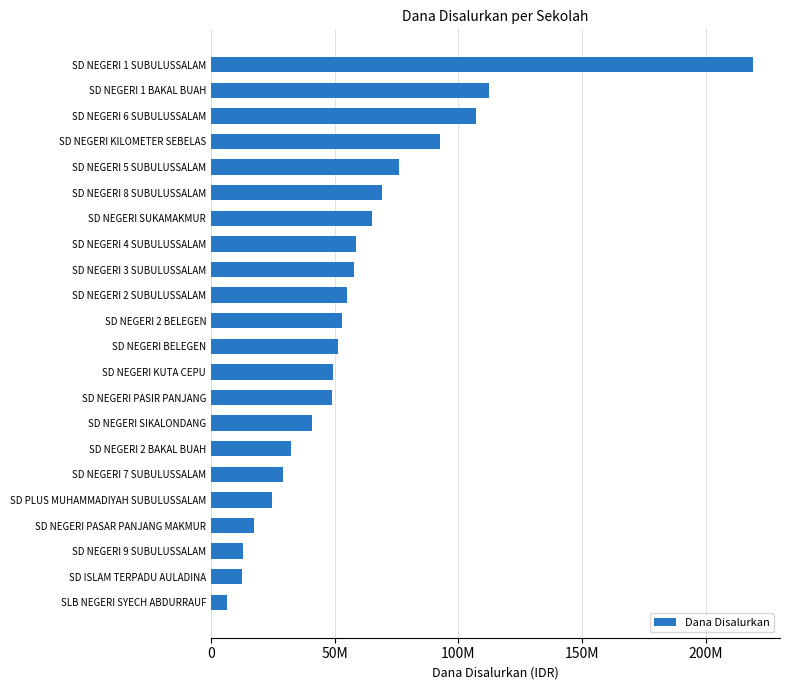

Does the chart contain any negative values?

No